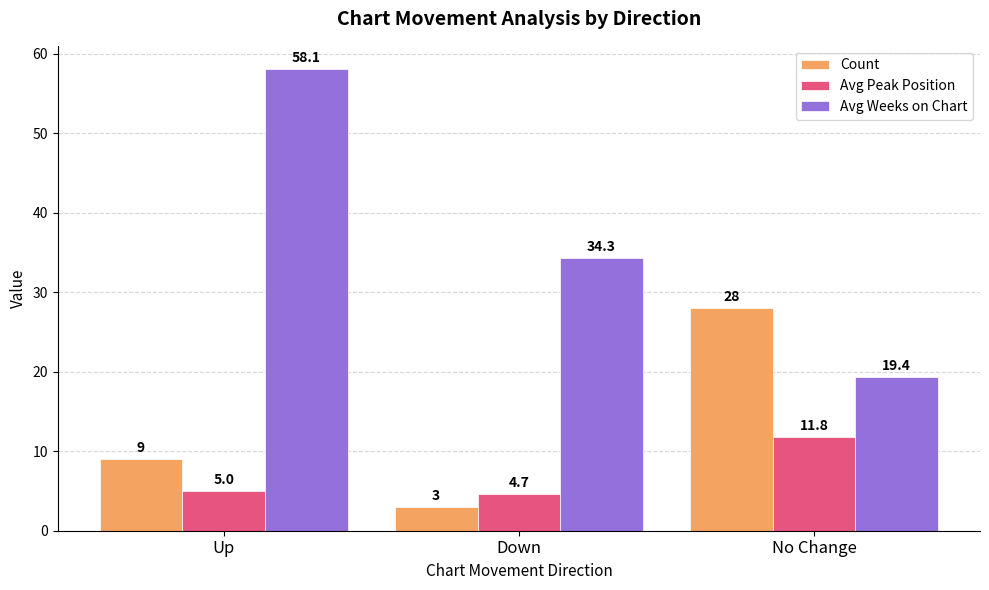

Rank the series at No Change from lowest to highest value.

Avg Peak Position, Avg Weeks on Chart, Count